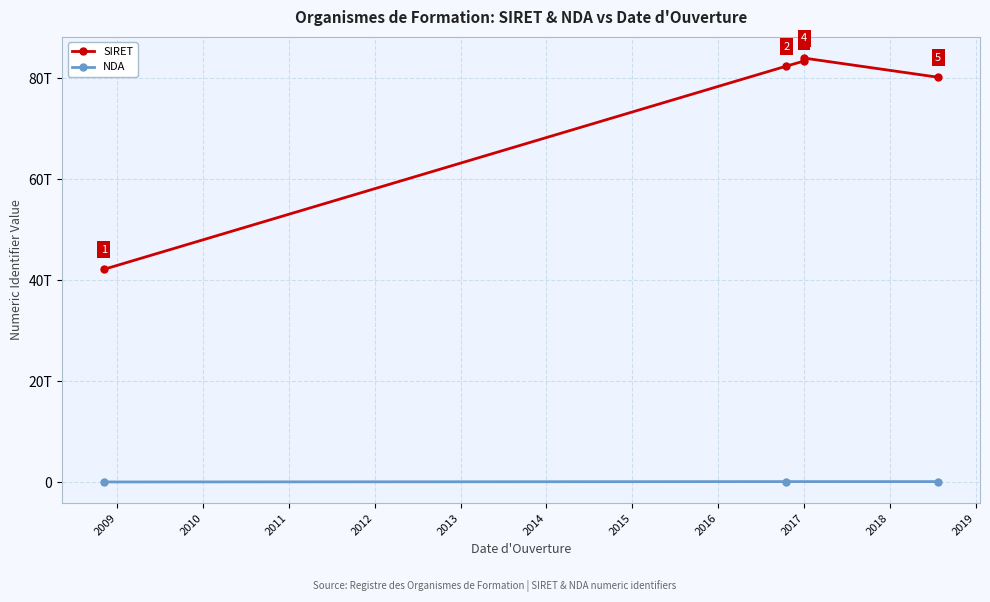

Does the chart display data point markers on the line(s)?

Yes